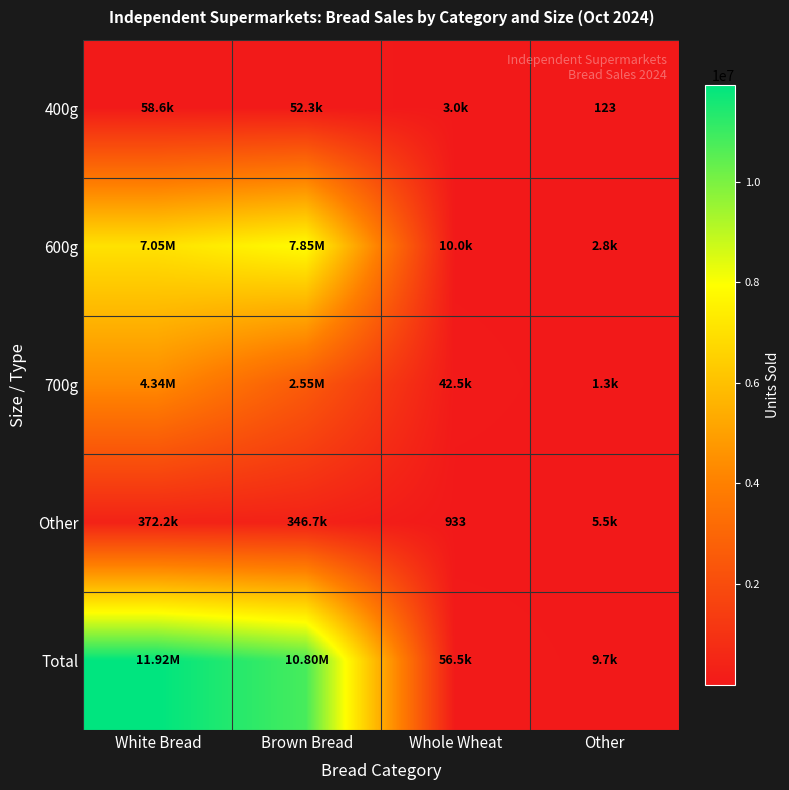

Where does the Total series first go above 10796414?

White Bread